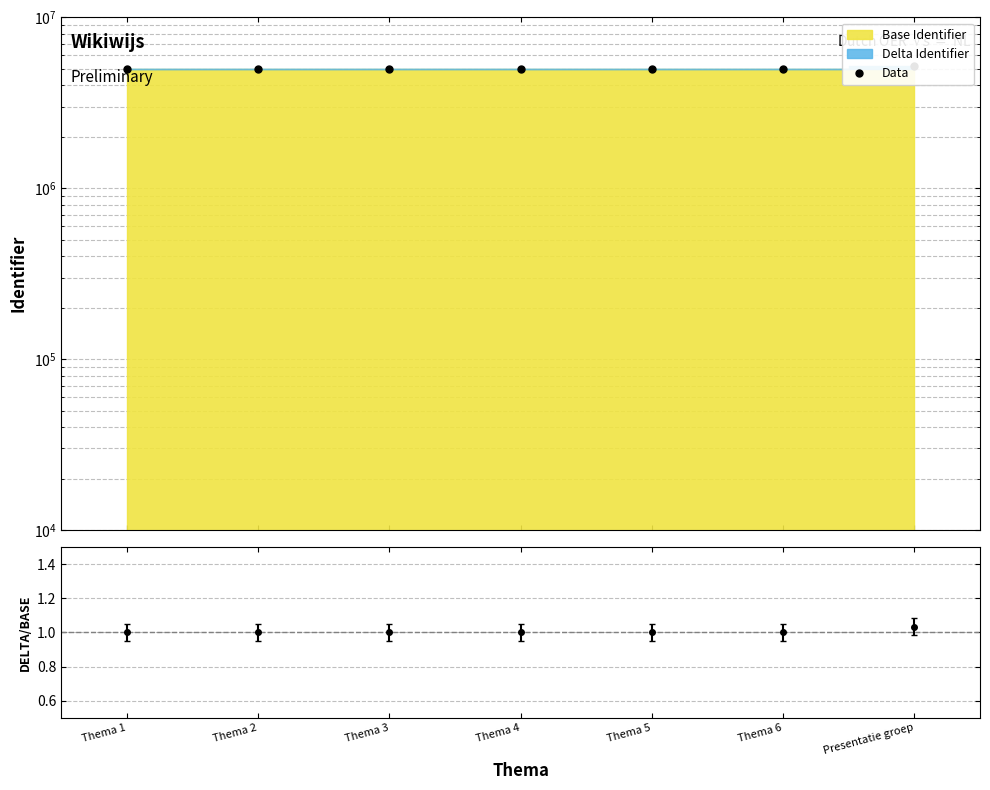

Reading left to right, transcribe all the data shown in this chart.

5006958	5006959	5006960	5006964	5006965	5006967	5175616